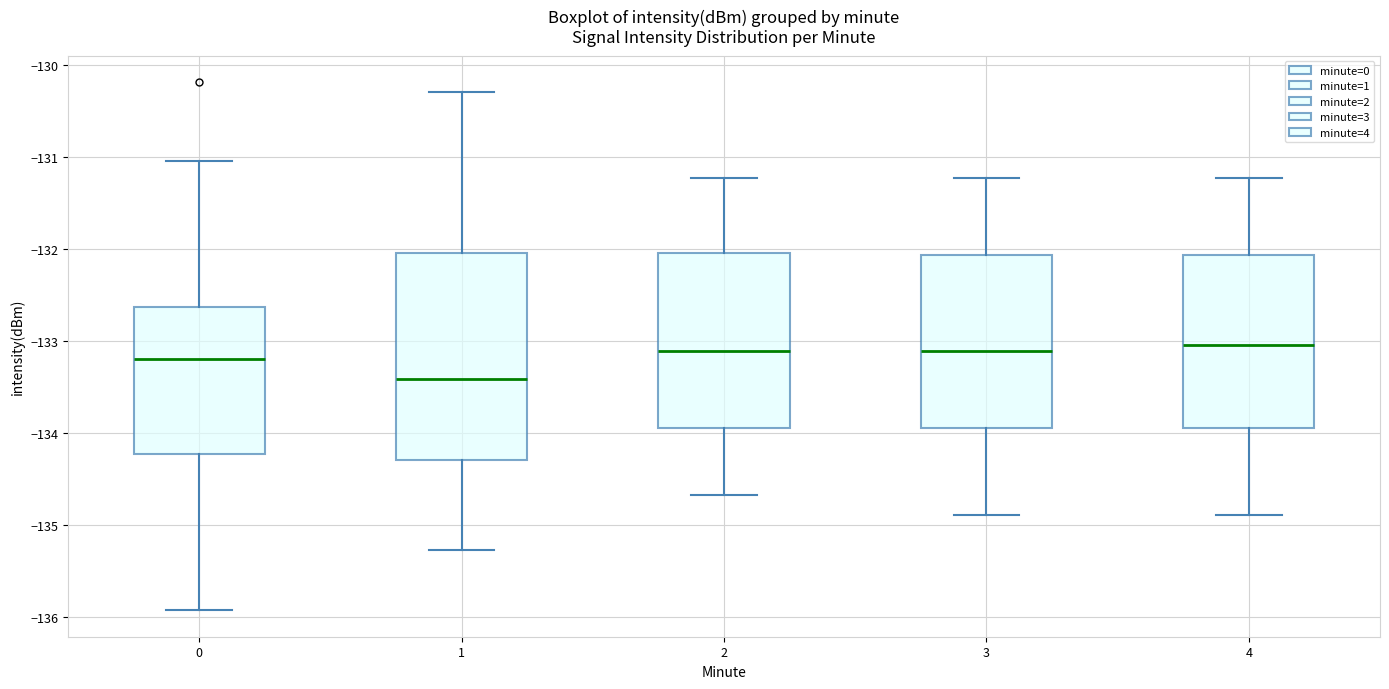

Comparing the boxes themselves (not the whiskers), which one is the tallest?

1